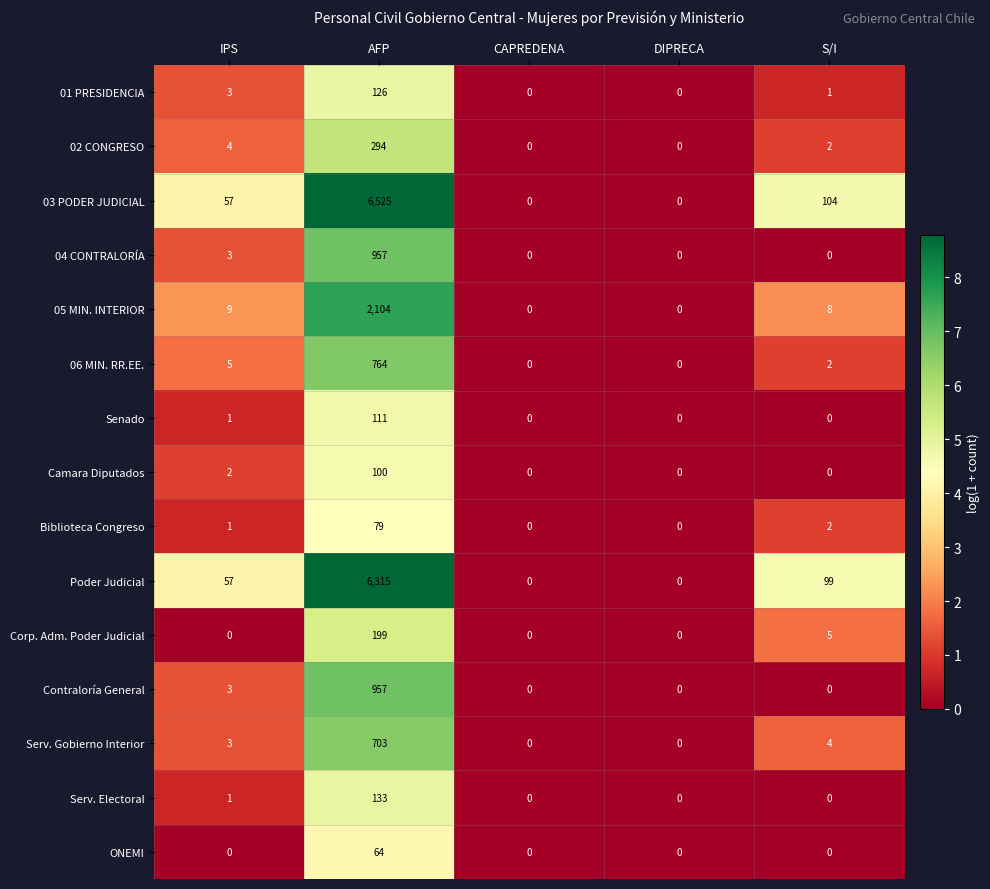

How many positive values does the 06 MIN. RR.EE. series have?

3